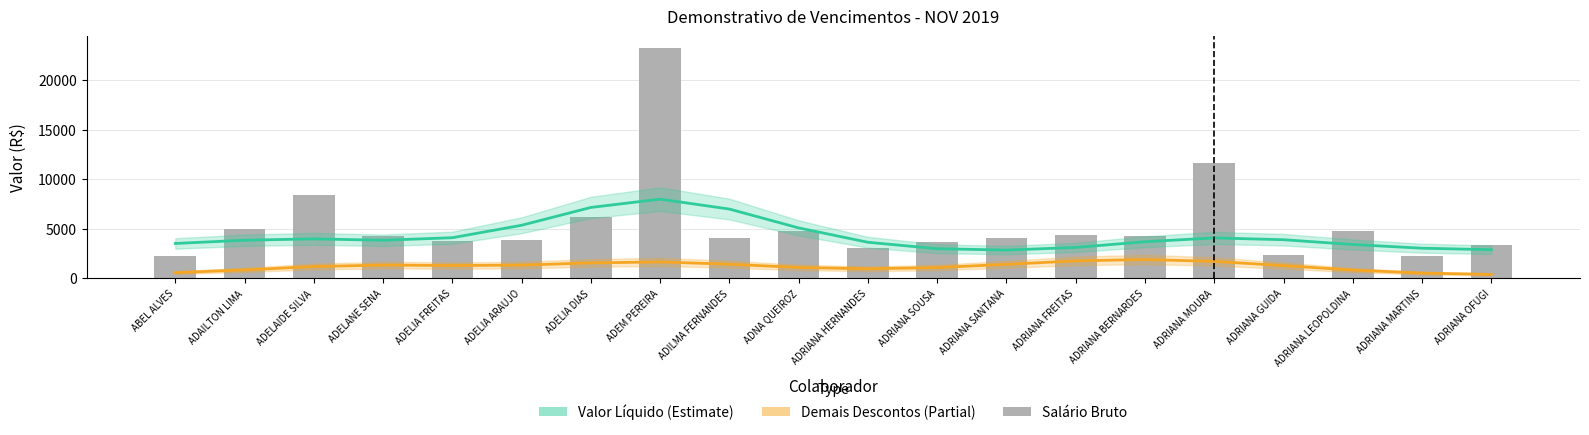

What is the label of the 18th bar from the right?

ADELAIDE SILVA